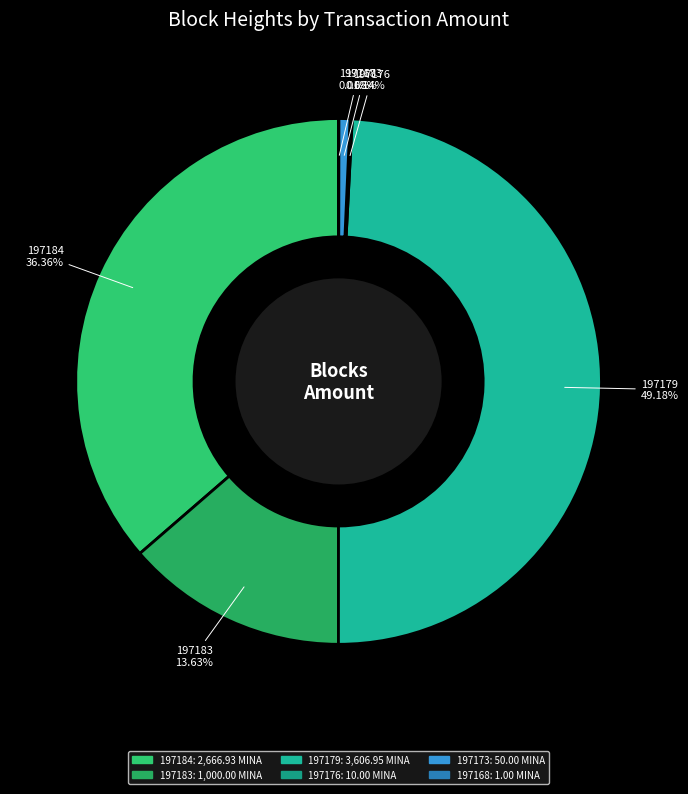

What is the total percentage of 197183 and 197179?

62.8%